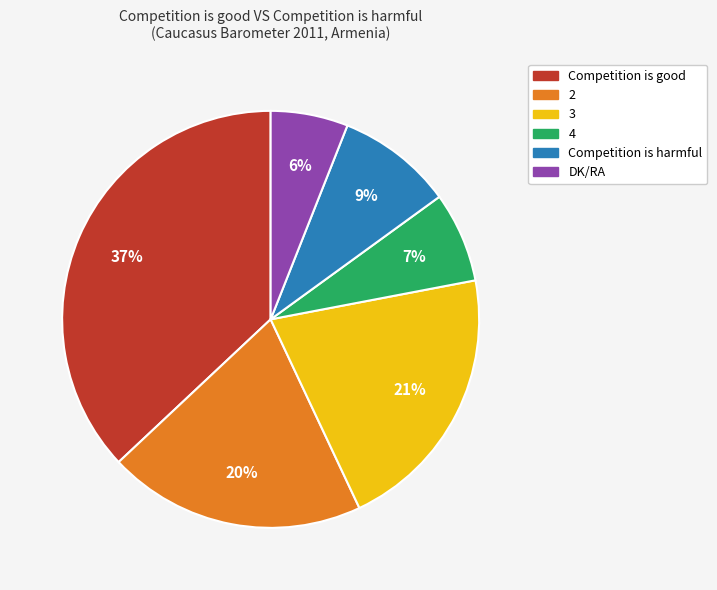

What is the largest slice in the pie chart?

Competition is good